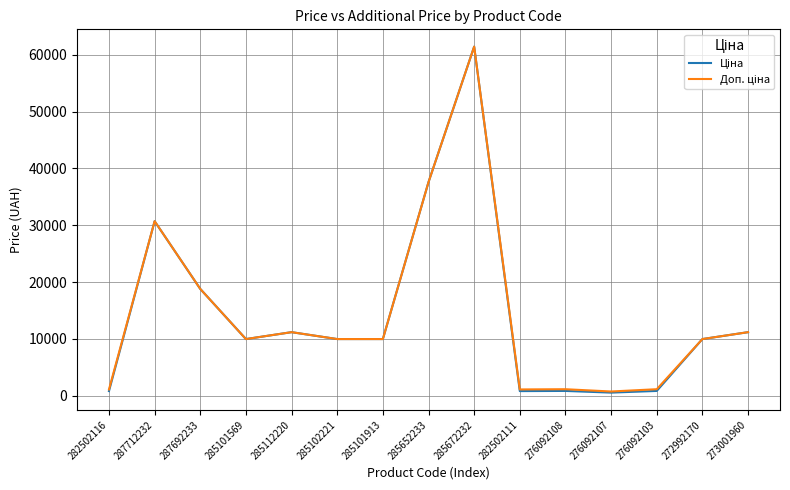

What is the greatest value displayed?

61434.3